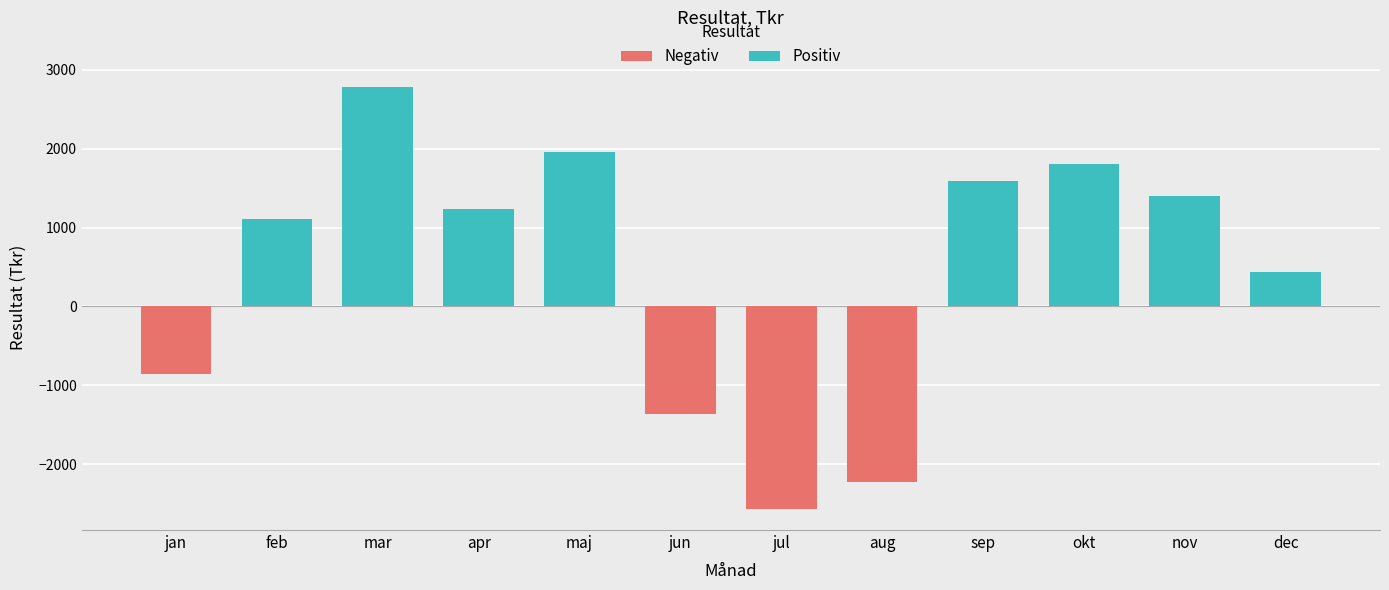

List the labels in order of value, largest first.

mar, maj, okt, sep, nov, apr, feb, dec, jan, jun, aug, jul